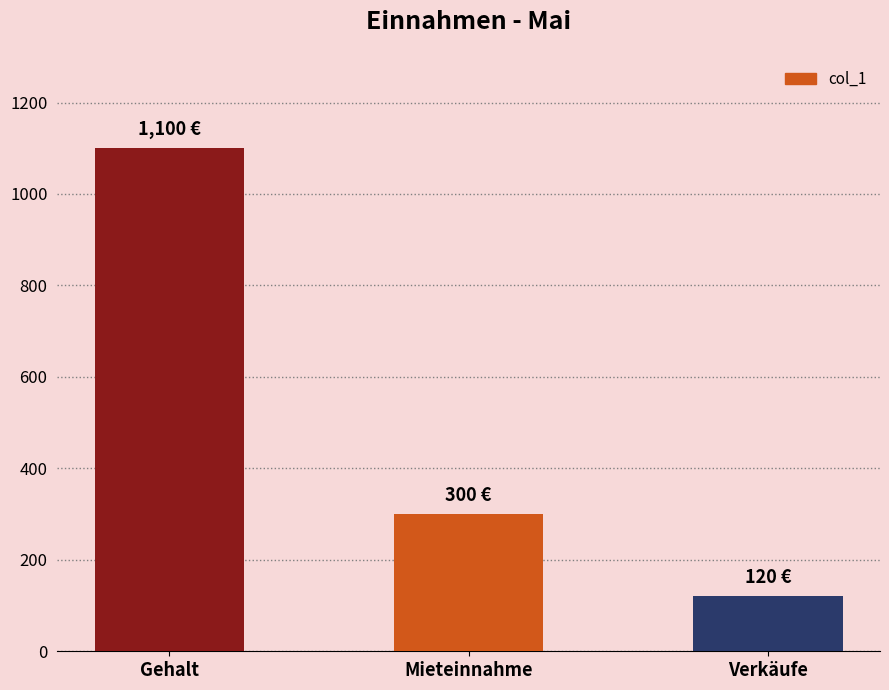

Between Mieteinnahme and Verkäufe, which is larger?

Mieteinnahme